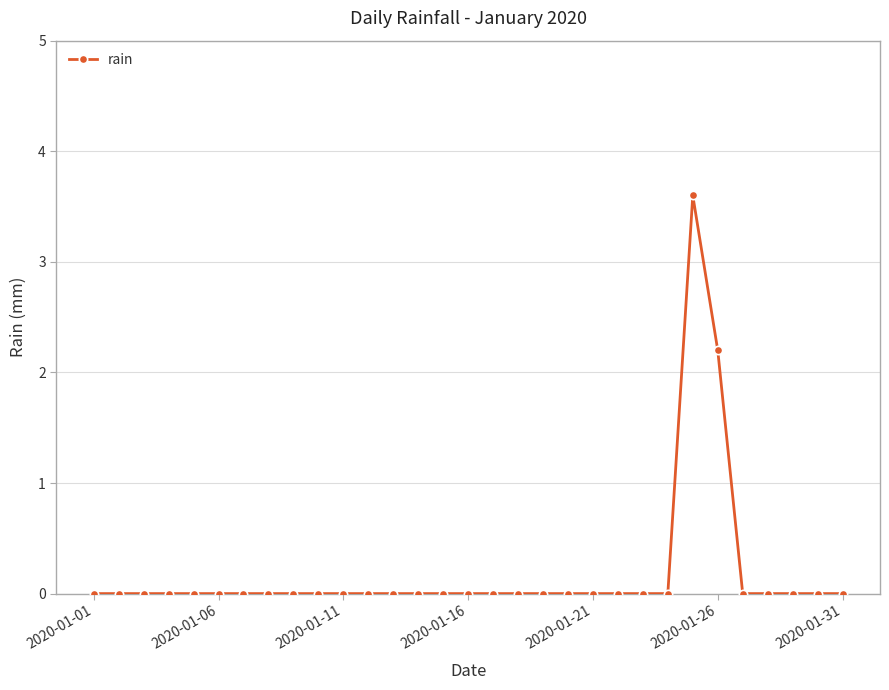

Does the chart display data point markers on the line(s)?

Yes